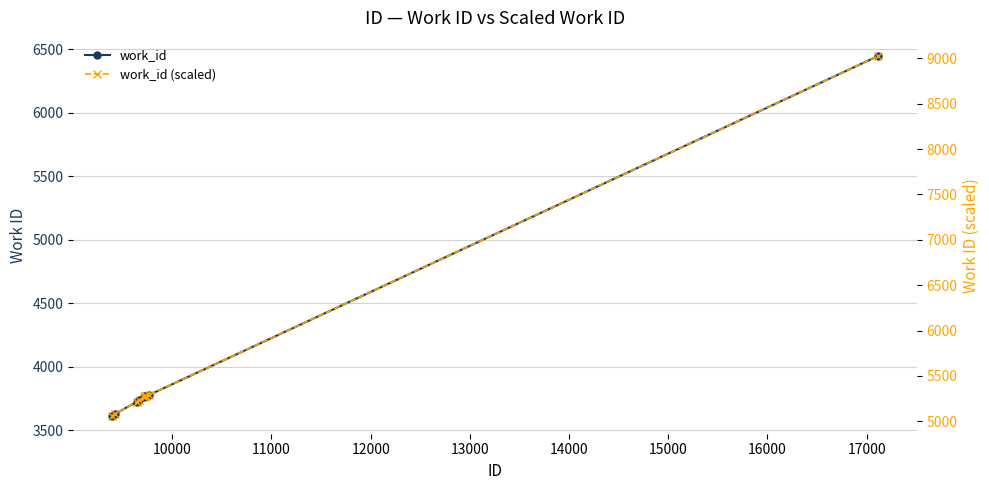

True or false: work_id (scaled) and work_id intersect in this chart.

False